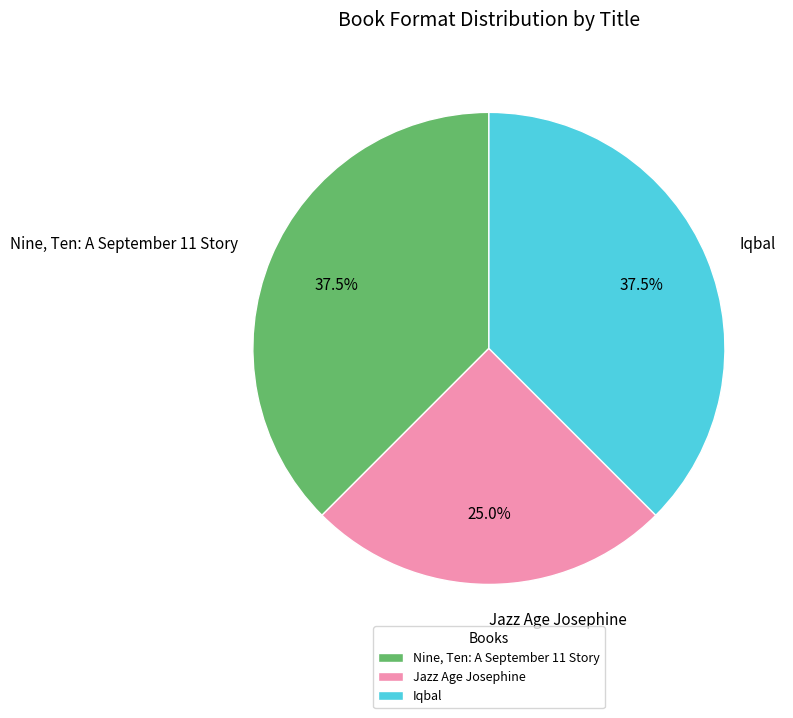

Between Jazz Age Josephine and Iqbal, which is larger?

Iqbal